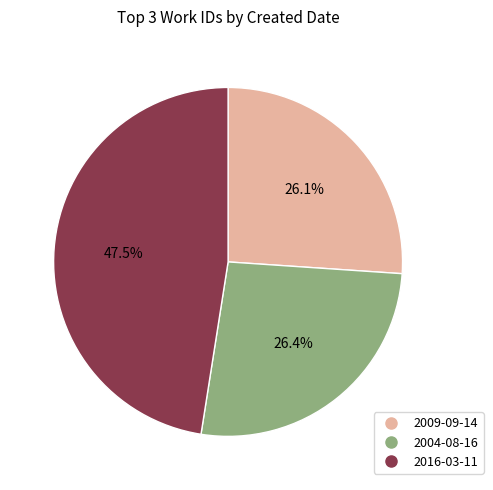

True or false: 2004-08-16 accounts for 26% of the total.

True